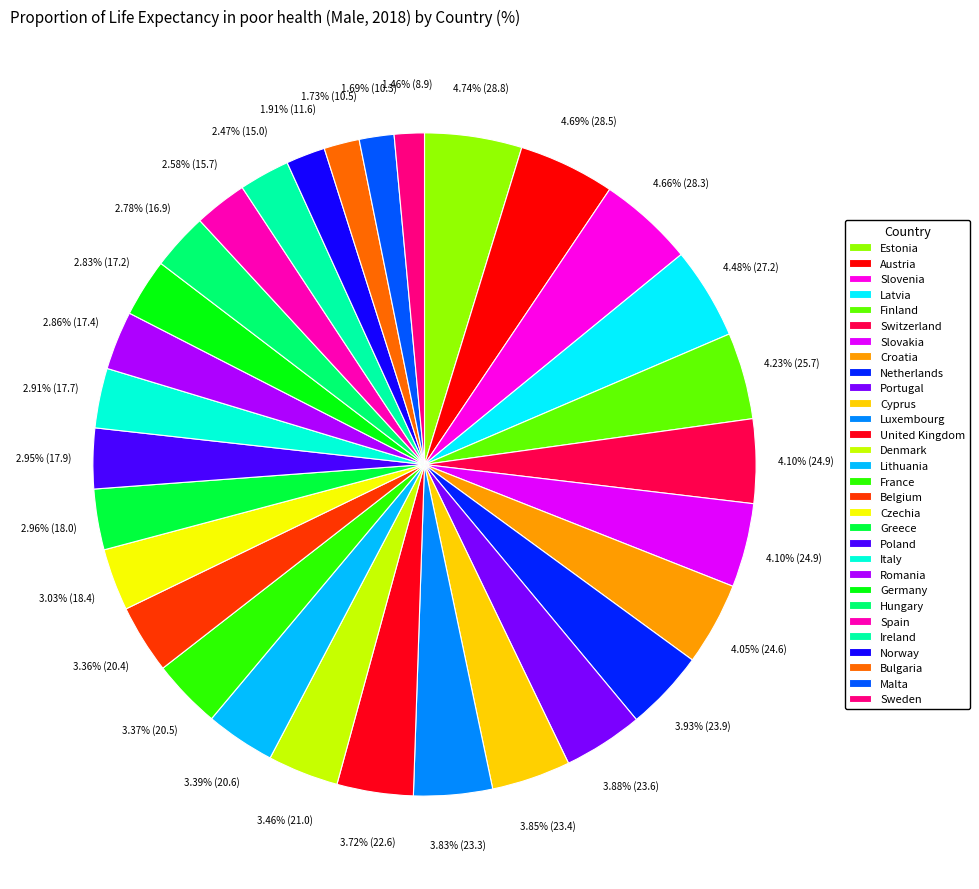

Combined, what portion of the pie is Ireland and Switzerland?

6.6%